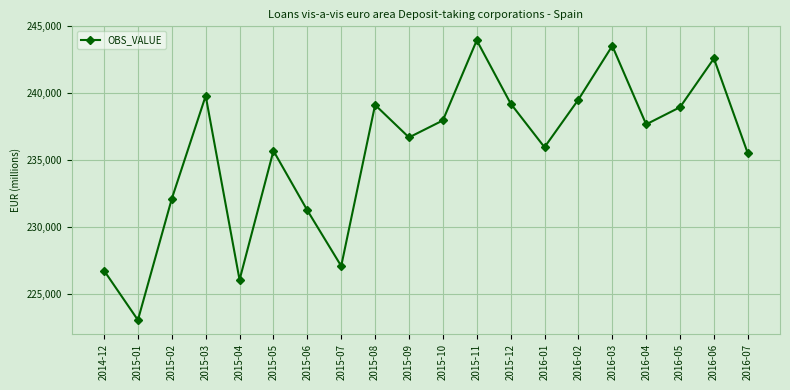

What position from the left is 2015-03?

4